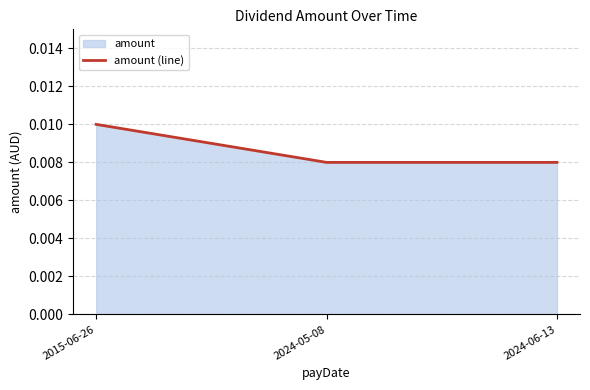

List the labels in order of value, largest first.

2015-06-26, 2024-05-08, 2024-06-13